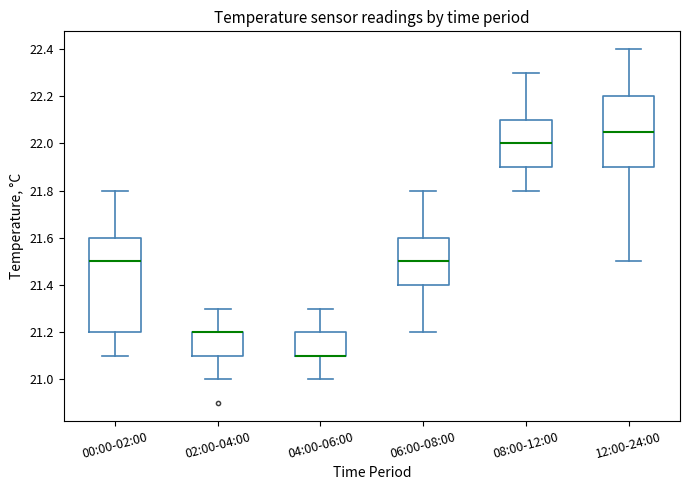

Reading left to right, transcribe this box plot: for each box, give where its median line is, the range the box spans, and where its two whiskers end, as read against the y-axis. The values are not printed on the chart, so give them approximately, as read against the axis.

00:00-02:00: median 21.50, box 21.20 to 21.60, whiskers 21.10 to 21.80
02:00-04:00: median 21.20 (drawn on the box's upper edge), box 21.10 to 21.20, whiskers 21.00 to 21.30
04:00-06:00: median 21.10 (drawn on the box's lower edge), box 21.10 to 21.20, whiskers 21.00 to 21.30
06:00-08:00: median 21.50, box 21.40 to 21.60, whiskers 21.20 to 21.80
08:00-12:00: median 22.00, box 21.90 to 22.10, whiskers 21.80 to 22.30
12:00-24:00: median 22.06, box 21.90 to 22.20, whiskers 21.50 to 22.40